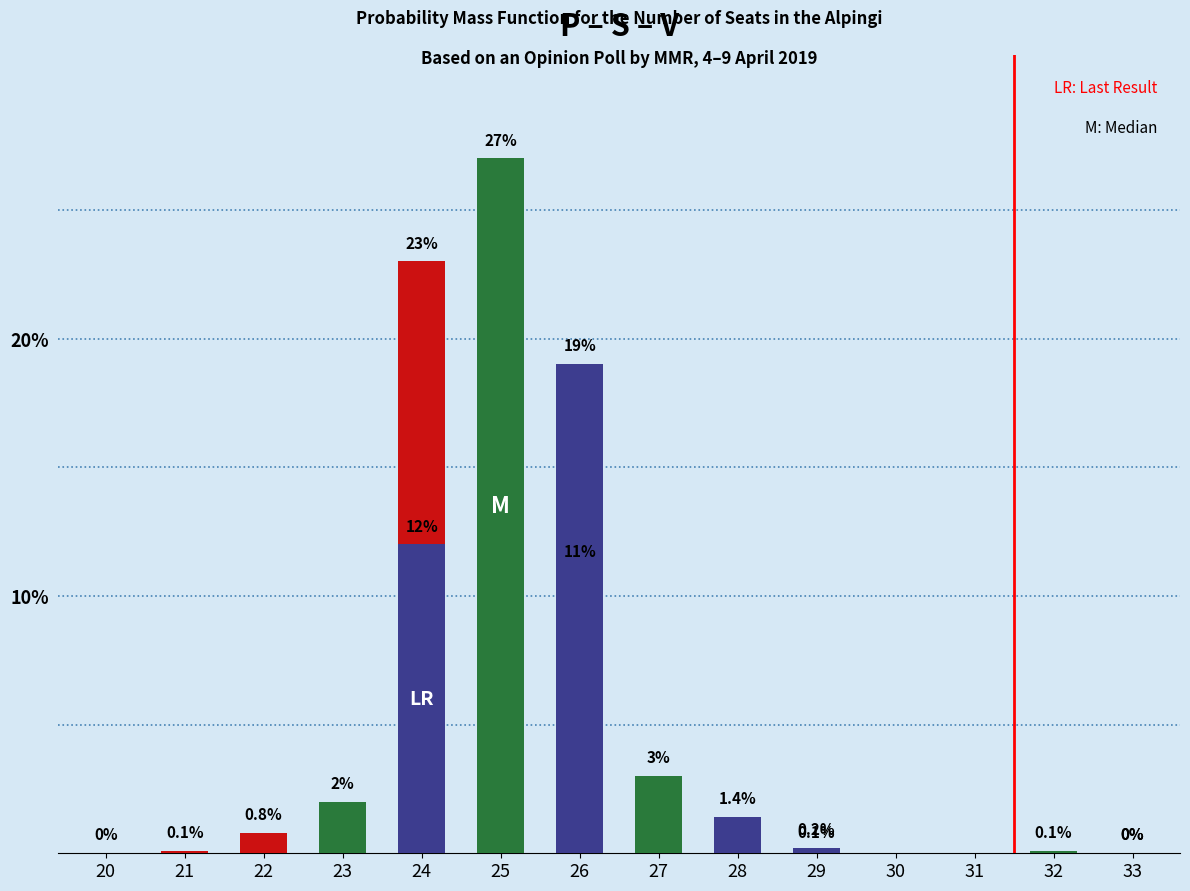

The value of Green at 21 is 0.0. True or false?

True